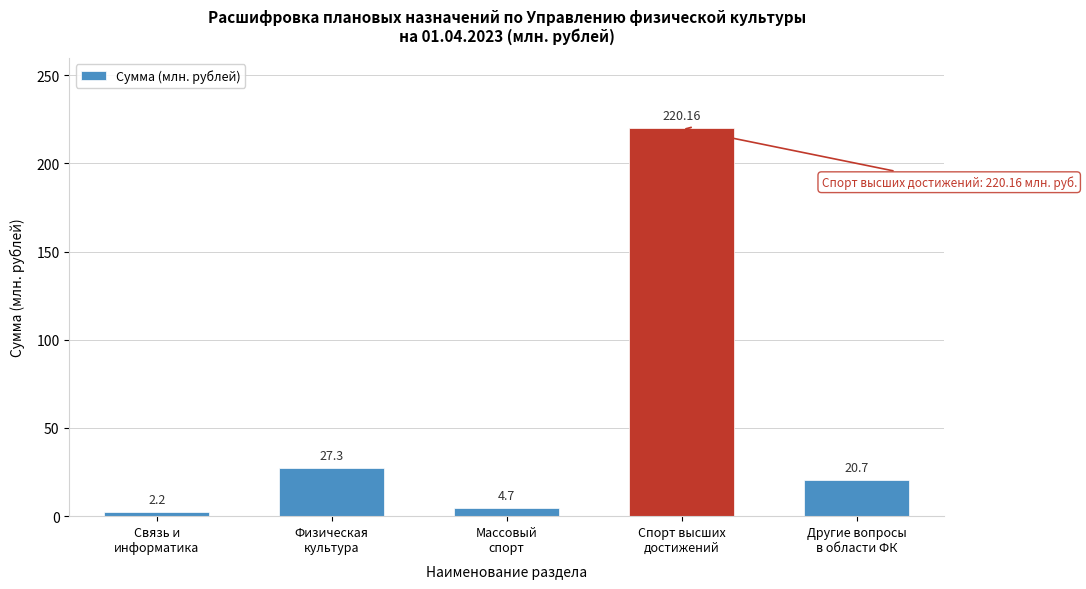

What is the difference between the maximum and minimum values?

218.0